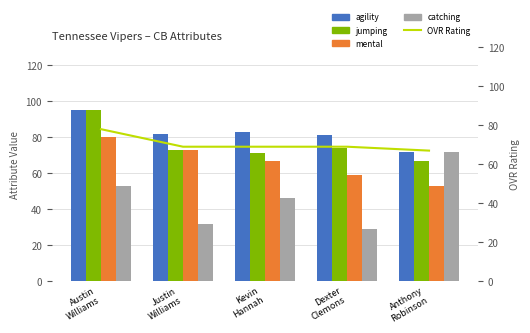

What is the difference between the OVR Rating values at Kevin
Hannah and Austin
Williams?

9